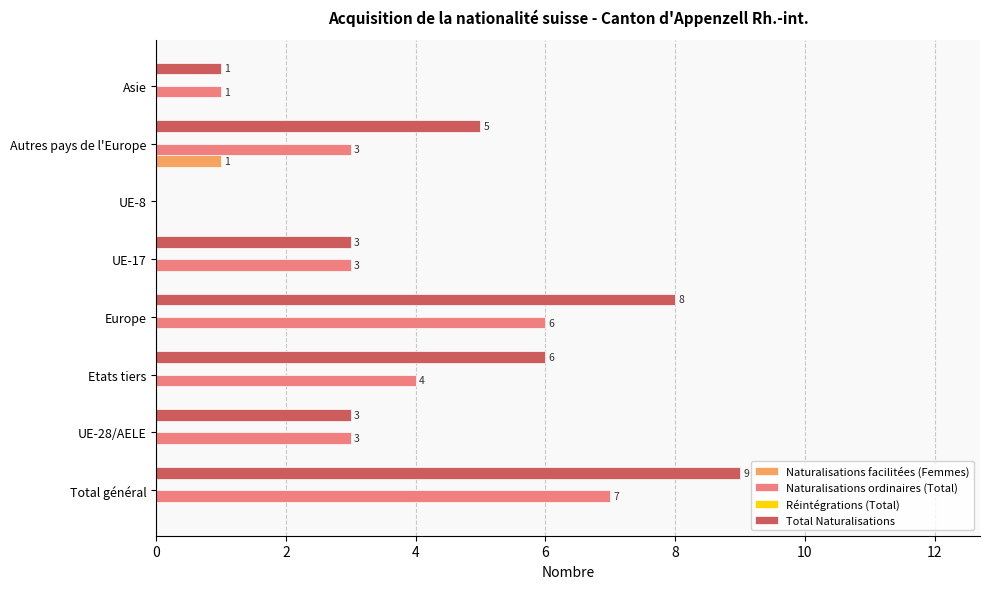

How many values in Total Naturalisations are above zero?

7